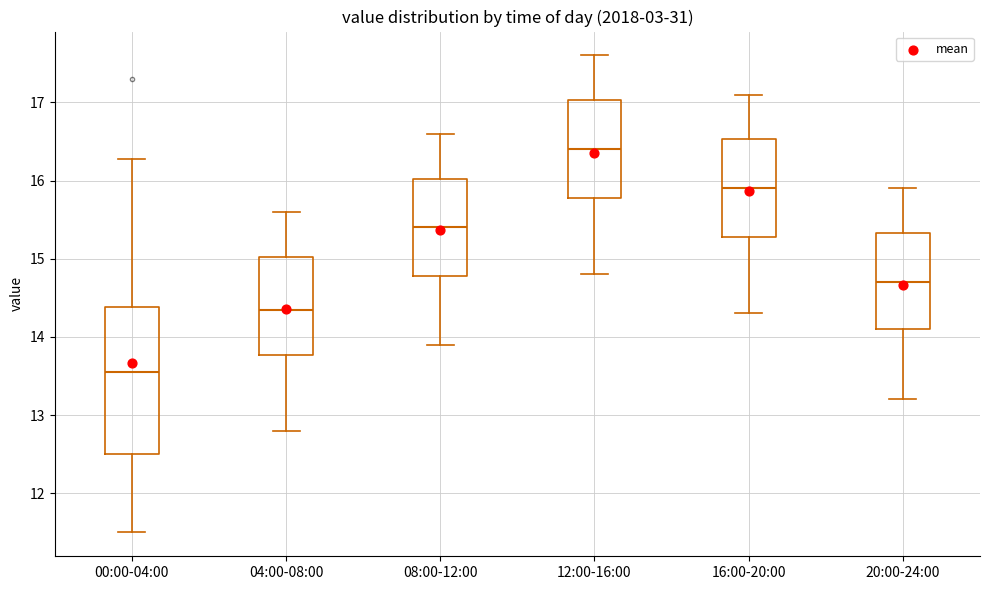

Where does the lower whisker of the box for 12:00-16:00 end on the y-axis? The values are not printed on the chart, so give them approximately, as read against the axis.

14.8